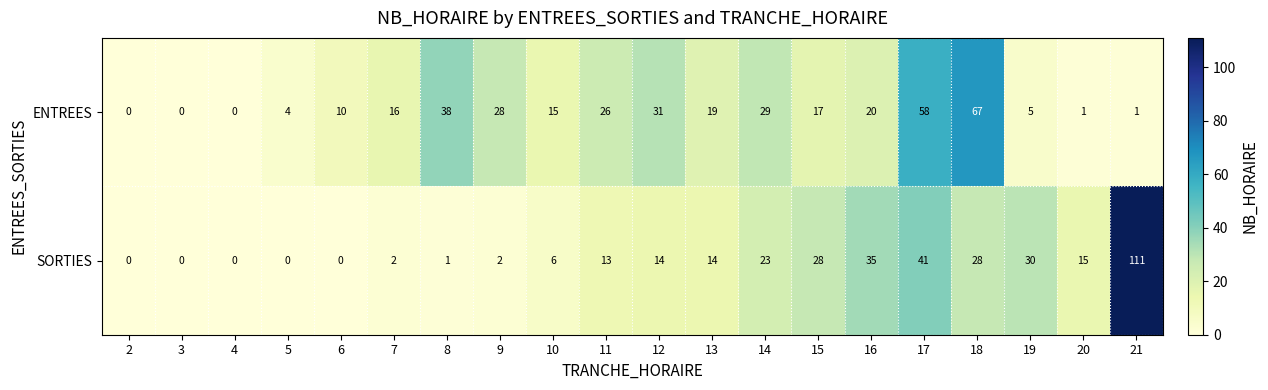

What is the difference between the maximum and minimum values in the SORTIES series?

111